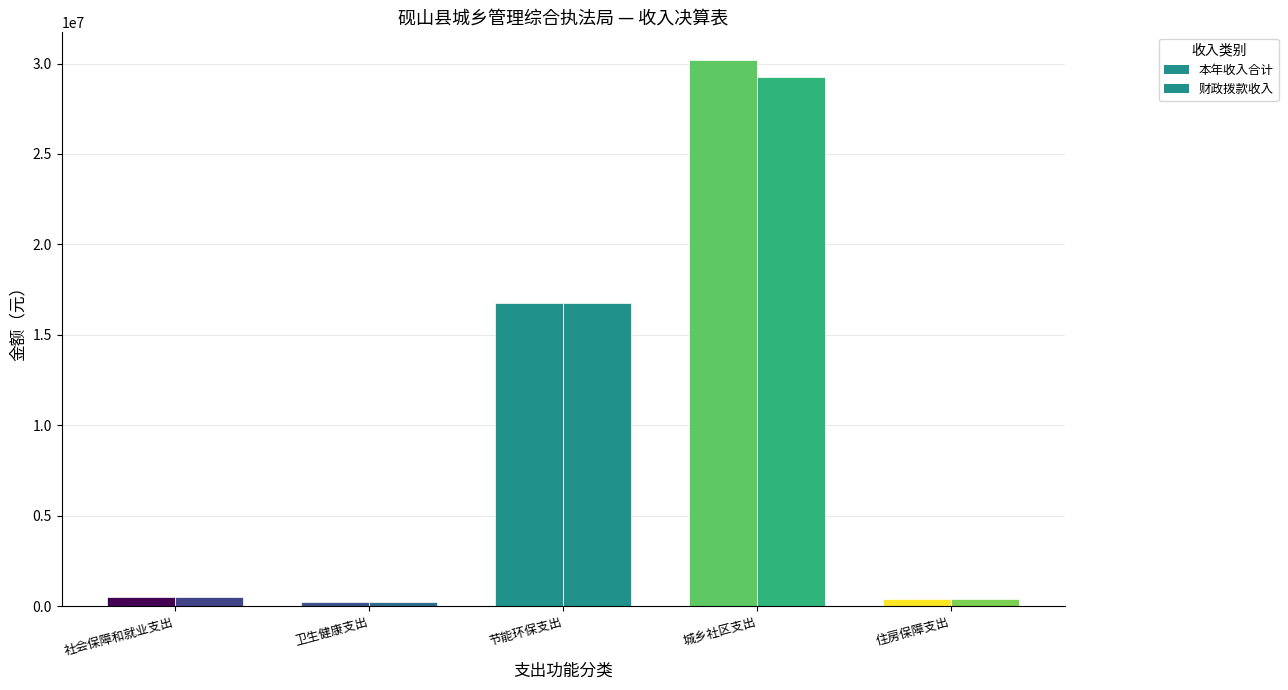

Rank the series by their maximum value, from lowest to highest.

财政拨款收入, 本年收入合计